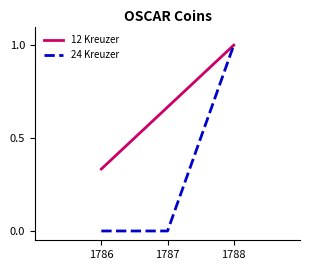

Which series changed the most between 1786 and 1787?

12 Kreuzer